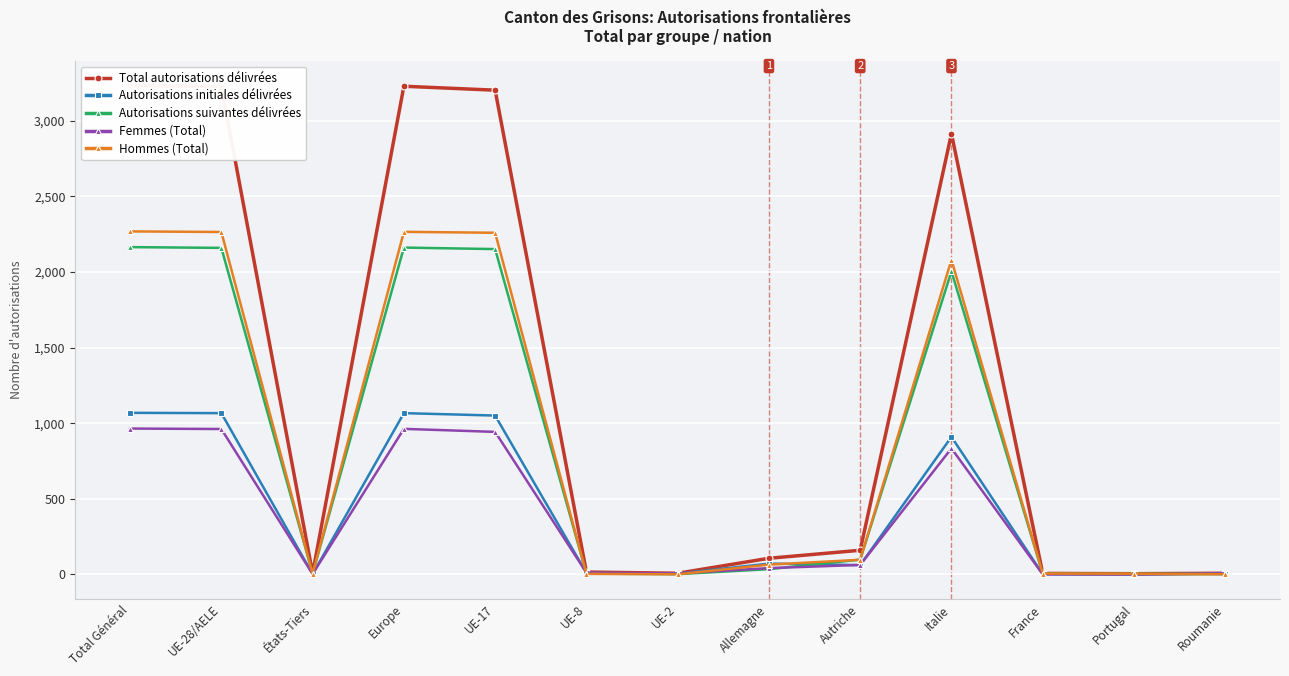

The value of Hommes (Total) at États-Tiers is 7. True or false?

False